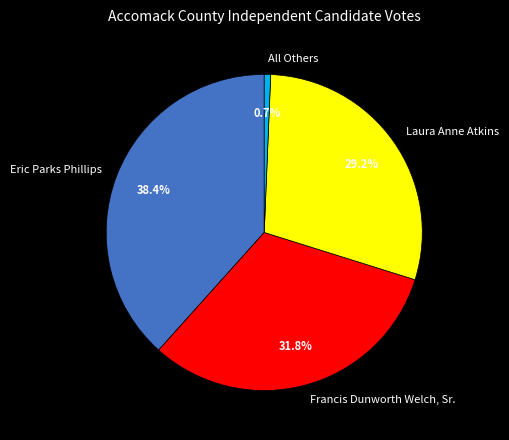

What is the ratio of the value at Eric Parks Phillips to the value at Laura Anne Atkins?

1.3